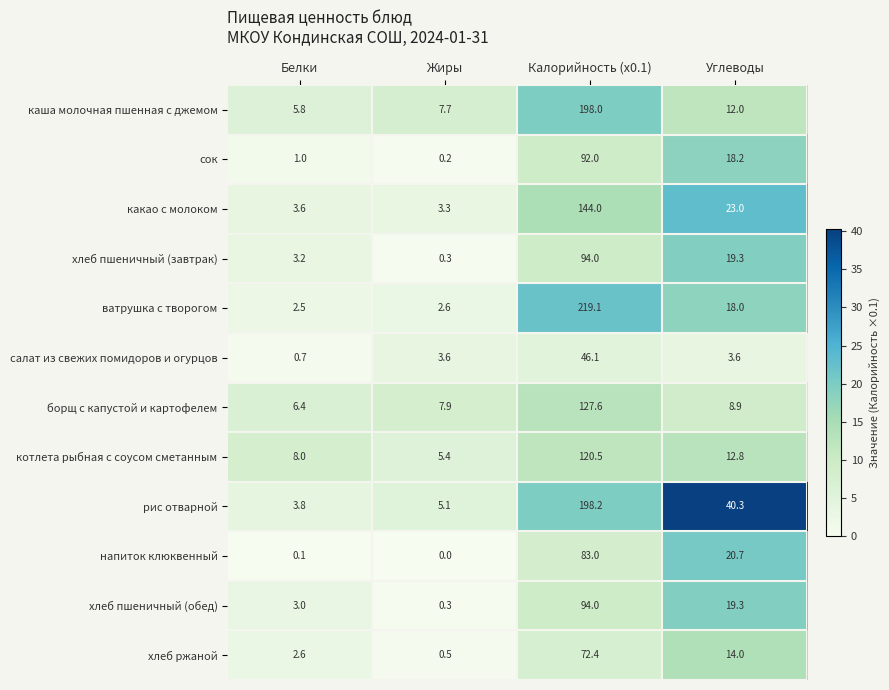

What is the sum of all котлета рыбная с соусом сметанным values?

146.7